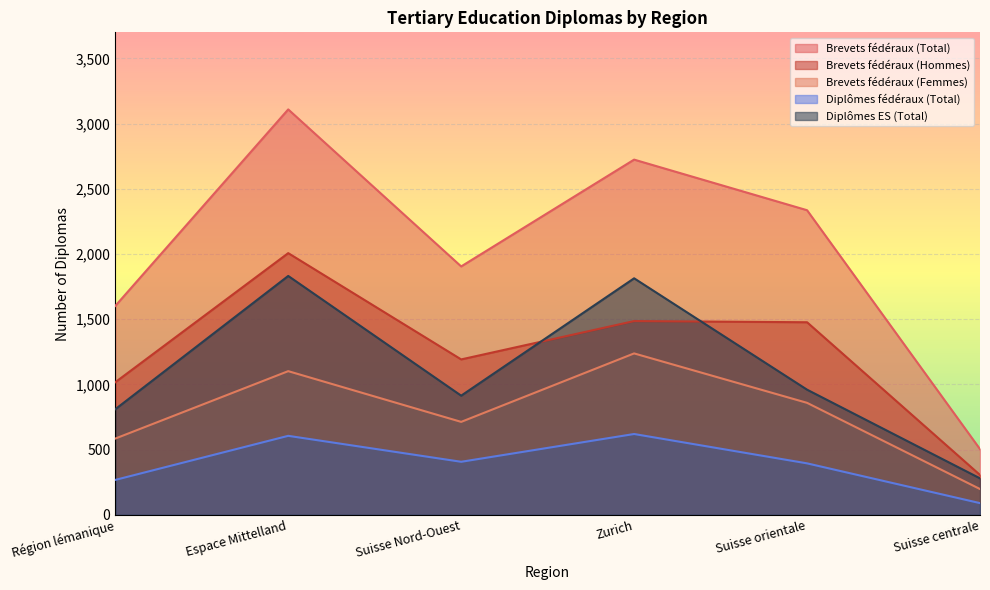

List the labels in order of Diplômes ES (Total) value, smallest first.

Suisse centrale, Région lémanique, Suisse Nord-Ouest, Suisse orientale, Zurich, Espace Mittelland